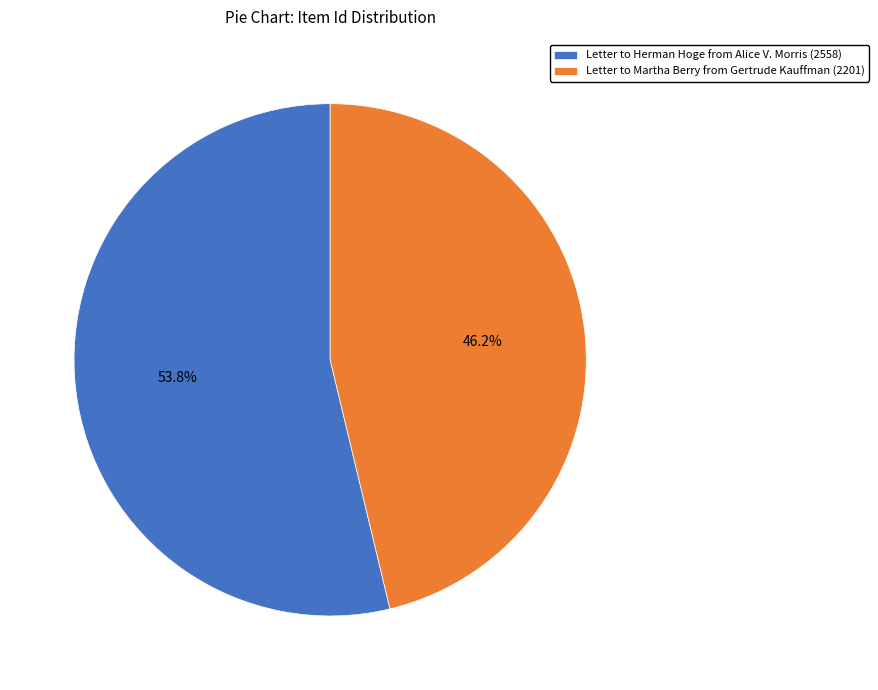

Which slice represents more than half of the pie?

Letter to Herman Hoge from Alice V. Morris